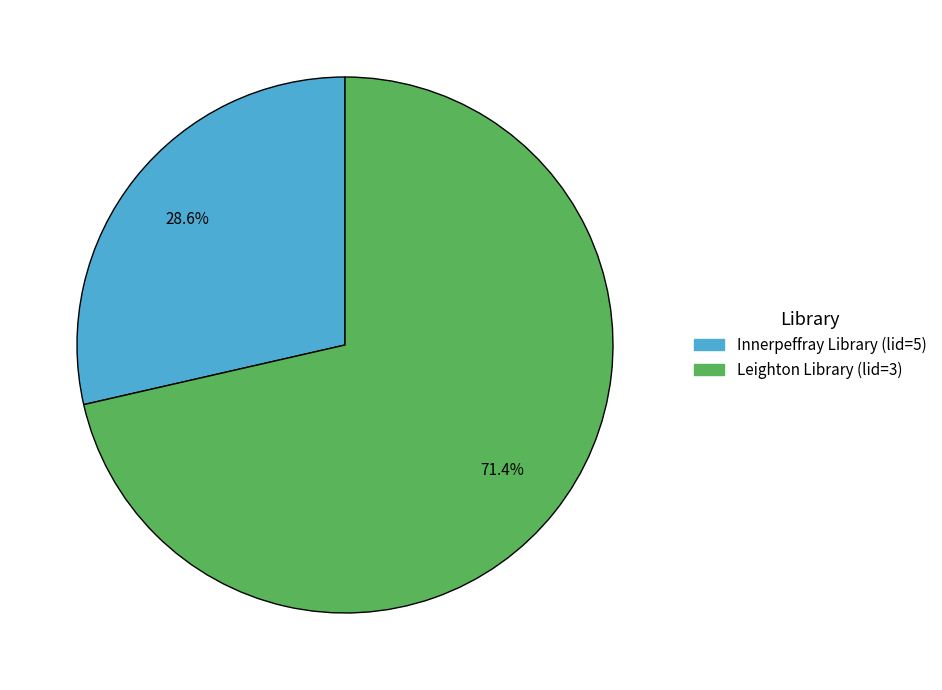

Count the number of slices in the pie.

2